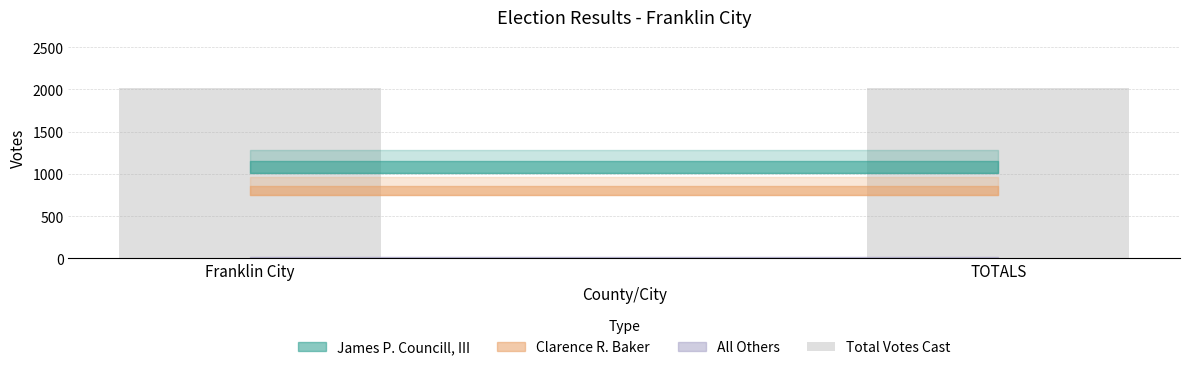

What is the average value of the James P. Councill, III series?

1147